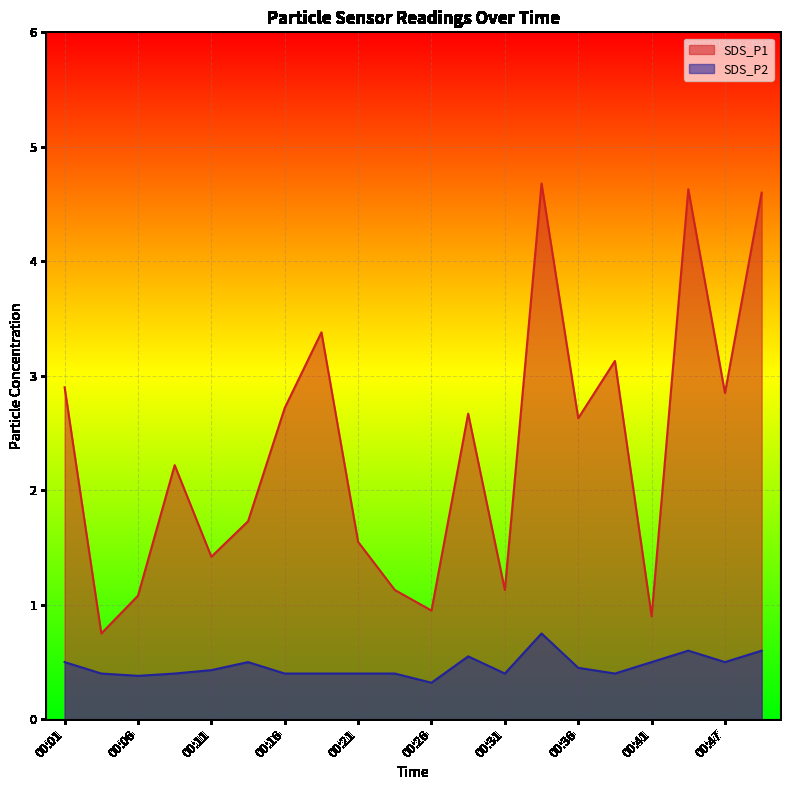

Rank the series at 00:39 from lowest to highest value.

SDS_P2, SDS_P1